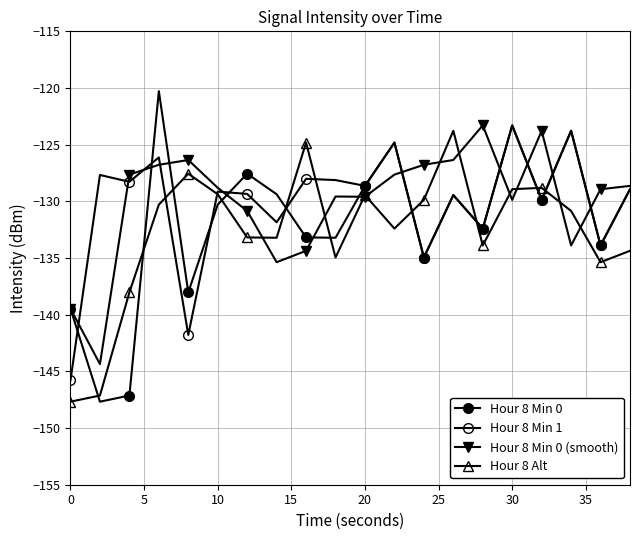

How many lines are shown in the chart?

4